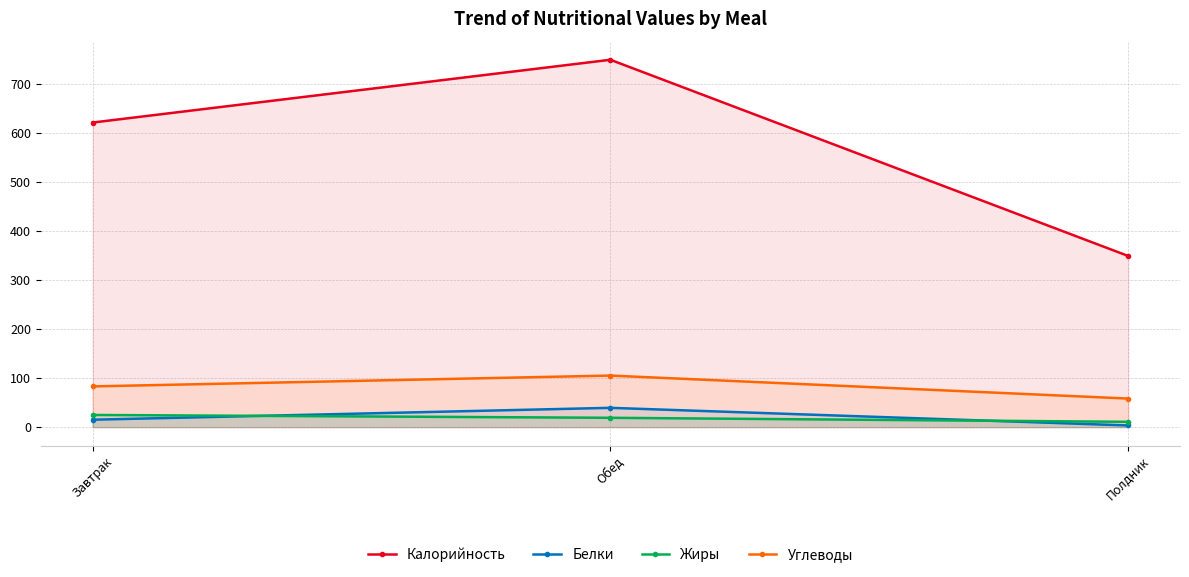

Reading left to right, transcribe all the data shown in this chart.

Калорийность: 621.0	749.0	349.0
Белки: 15.2	39.4	3.5
Жиры: 24.9	19.1	10.9
Углеводы: 83.1	105.2	58.3